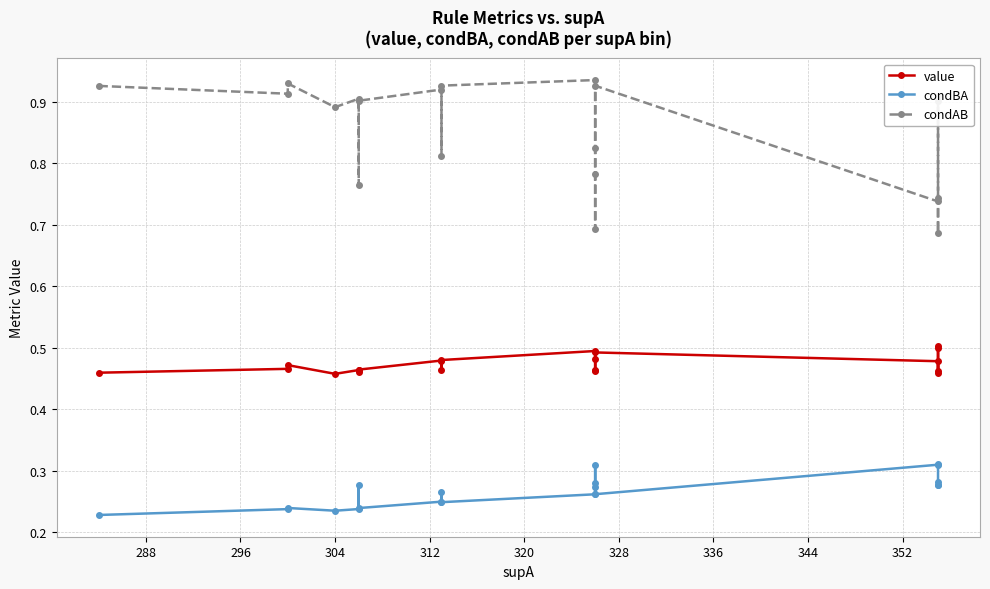

What is the label of the 19th point from the right?

288